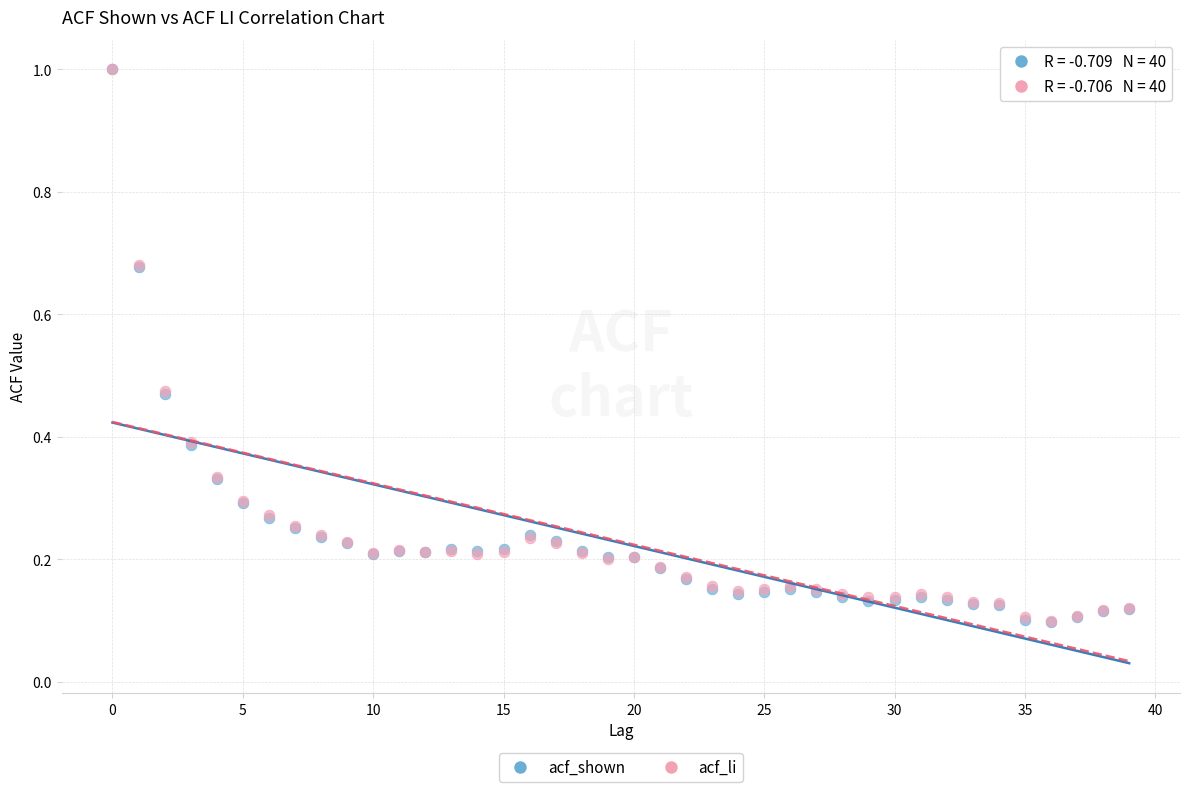

What are all the series names shown in the legend?

acf_shown, acf_li